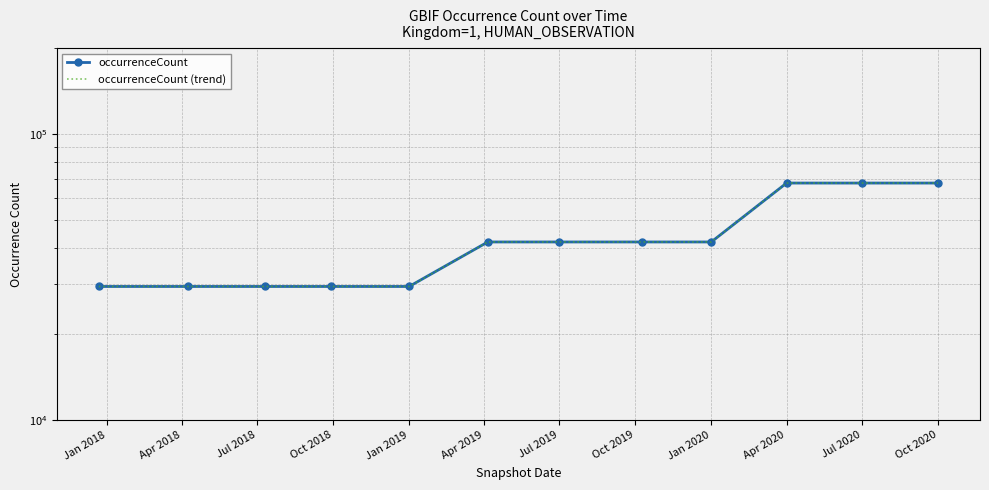

Is the value of occurrenceCount (trend) at Apr 2020 greater than the value of occurrenceCount at Oct 2019?

Yes